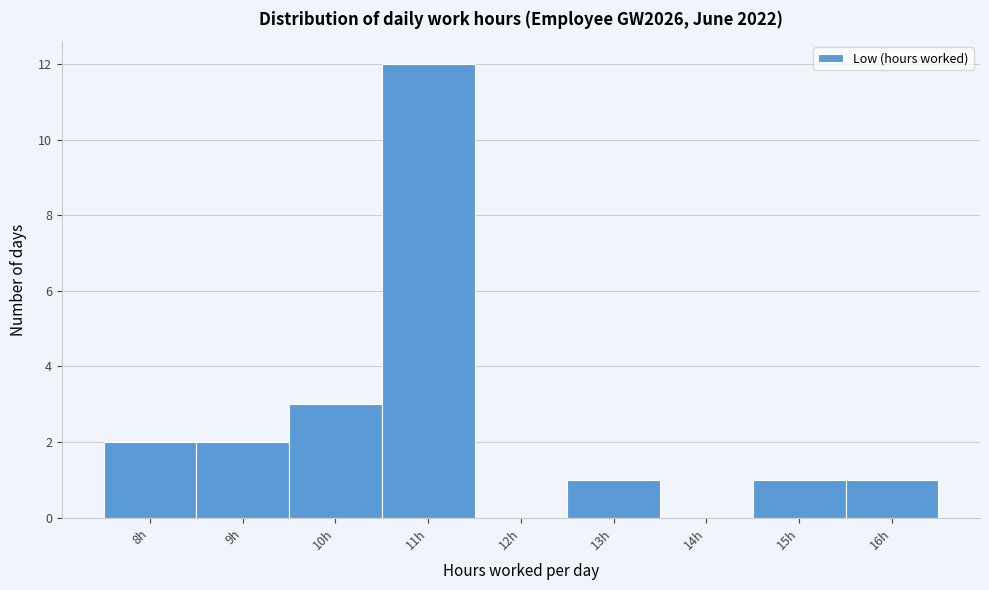

Reading left to right, list all the values displayed in this chart.

8h=2	9h=2	10h=3	11h=12	12h=0	13h=1	14h=0	15h=1	16h=1